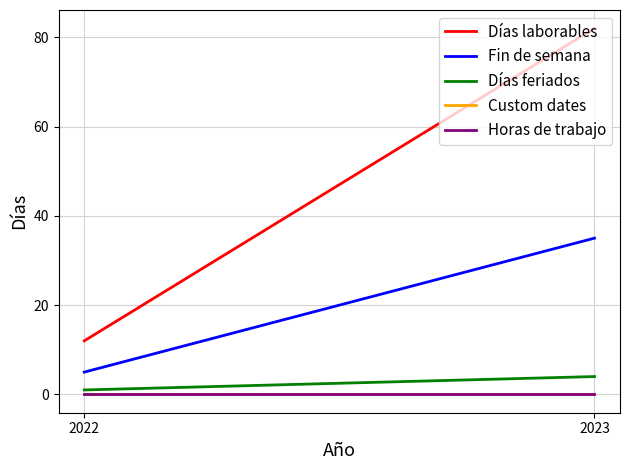

Which series has the largest total across all categories?

Días laborables